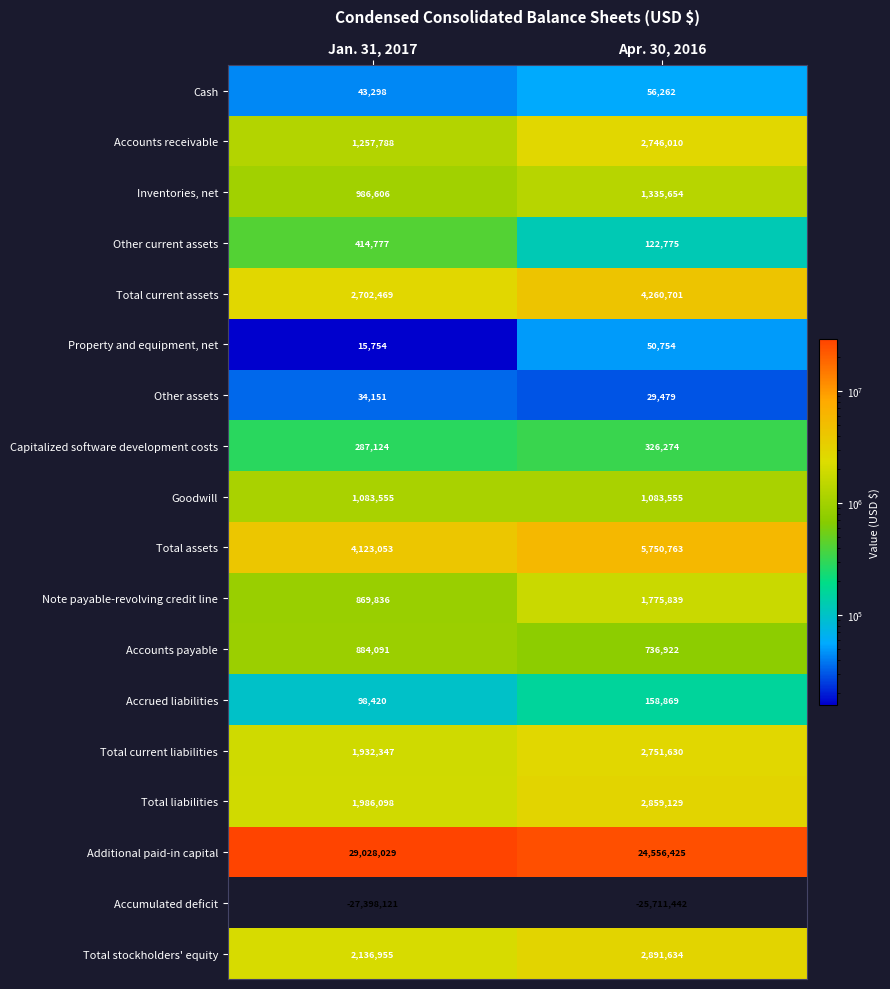

Which category has the highest value across all series?

Jan. 31, 2017